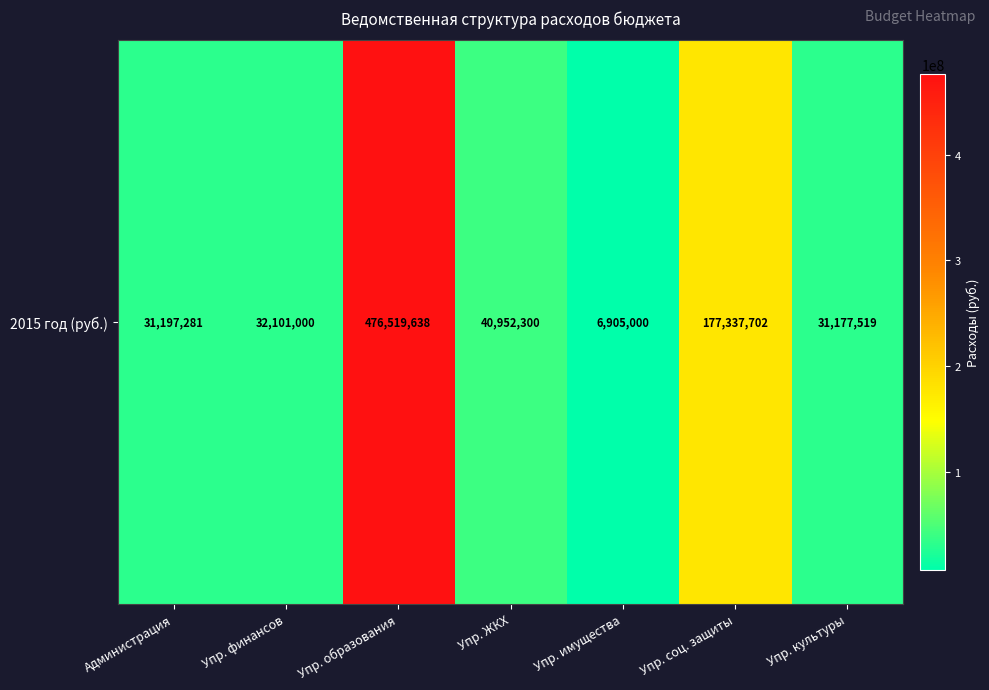

Reading left to right, extract all data points from this chart.

31197281	32101000	476519638	40952300	6905000	177337702	31177519